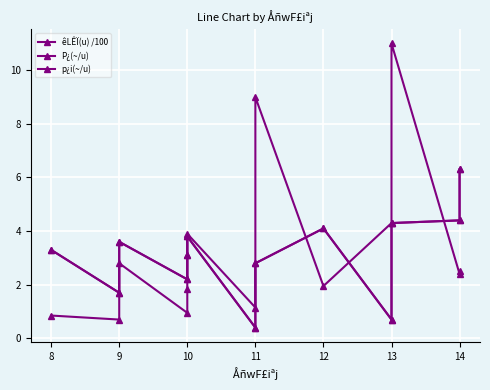

How many lines are shown in the chart?

3